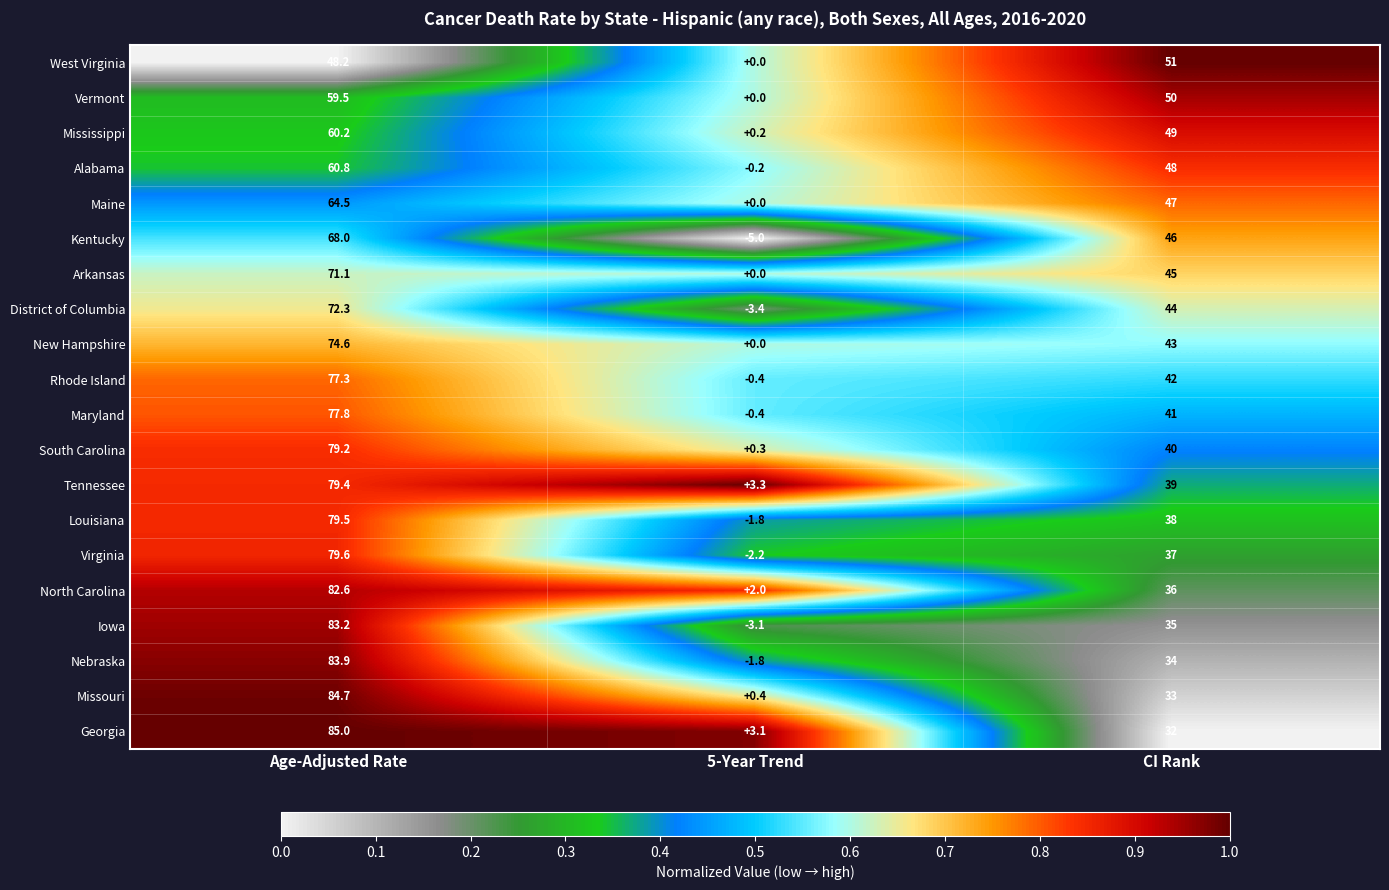

What is the difference between the highest and lowest values at Age-Adjusted Rate?

36.8